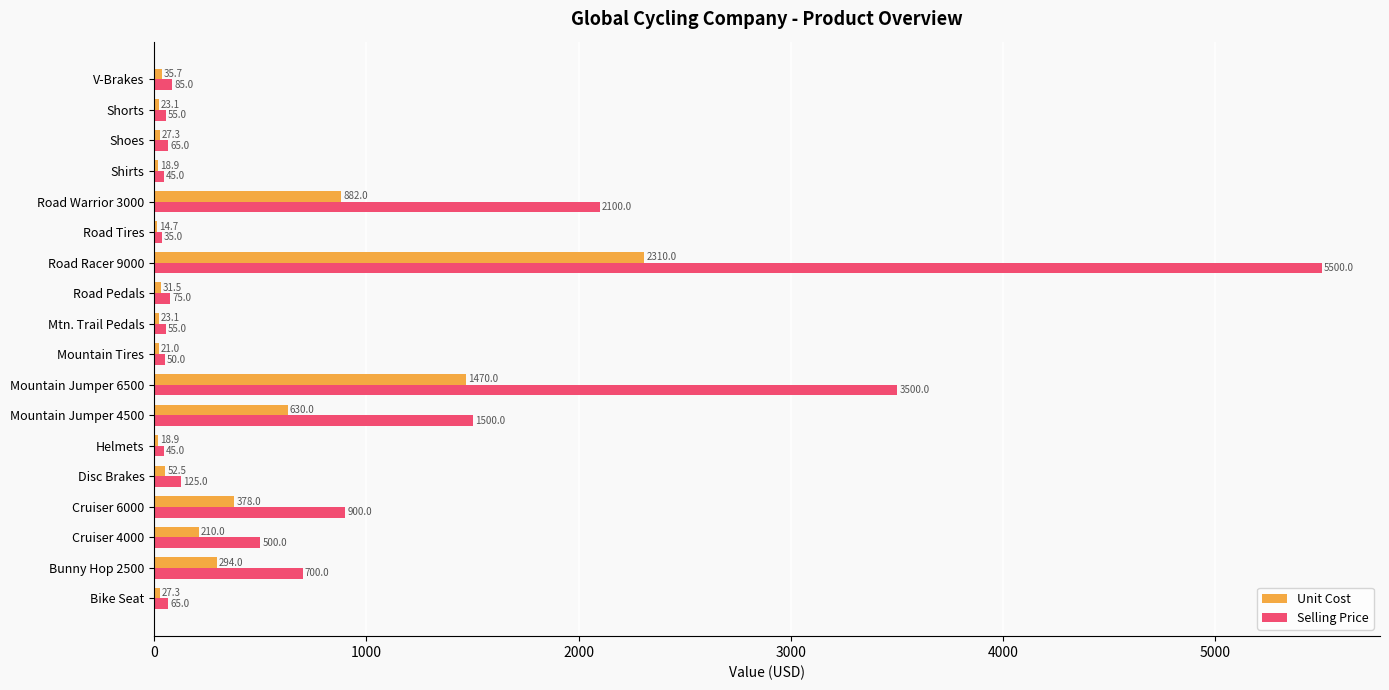

Which category has the highest value in the Selling Price series?

Road Racer 9000